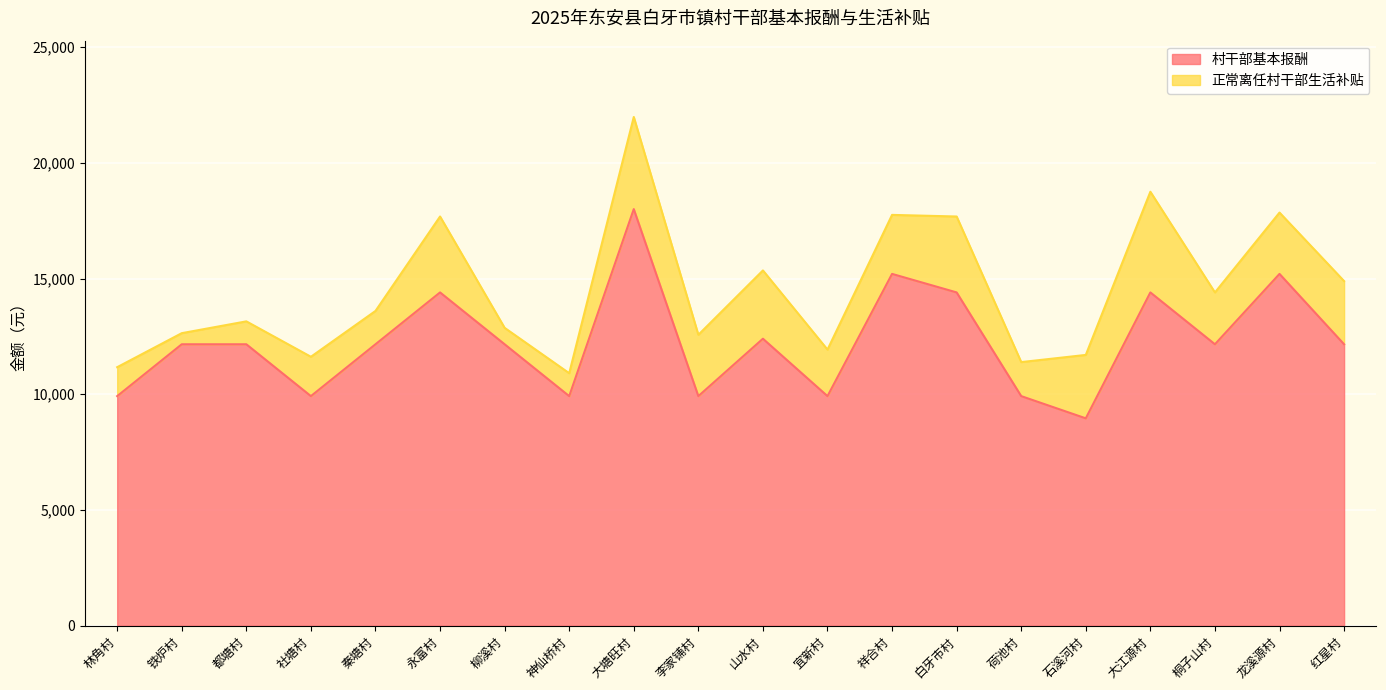

At which label does the data first exceed 12160?

永富村